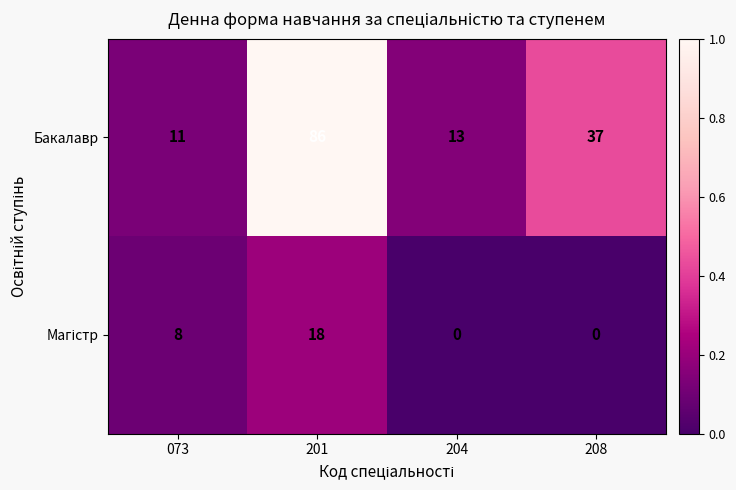

What is the average value of the Бакалавр series?

37